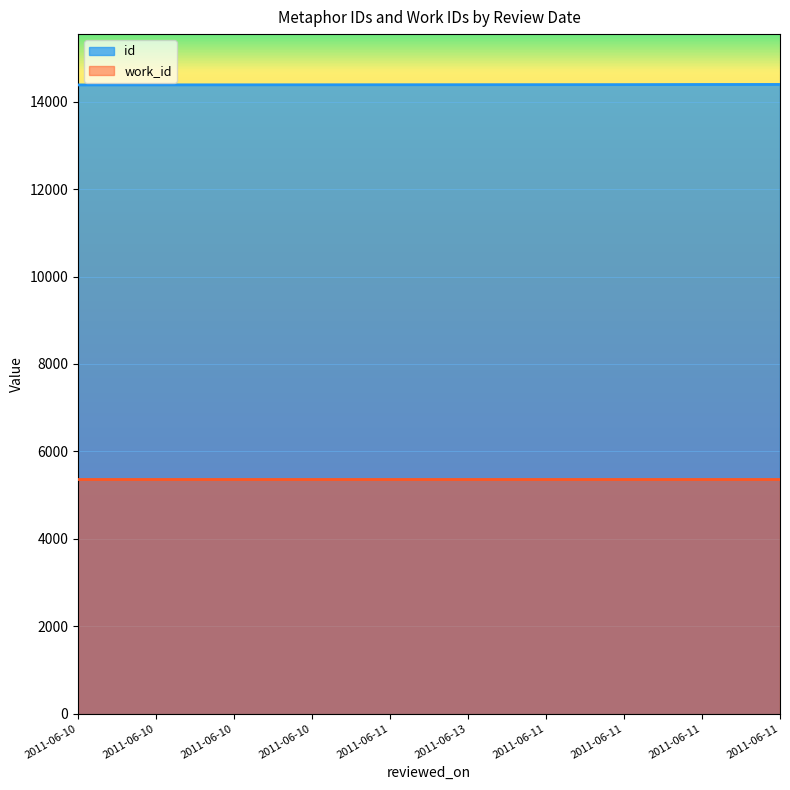

What is the smallest value displayed?

5366